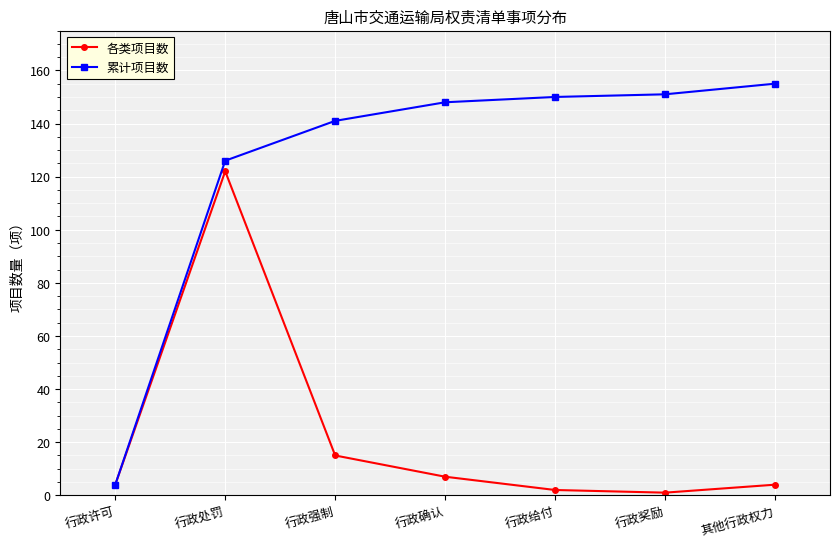

The 累计项目数 series shows 141 at 行政强制. True or false?

True